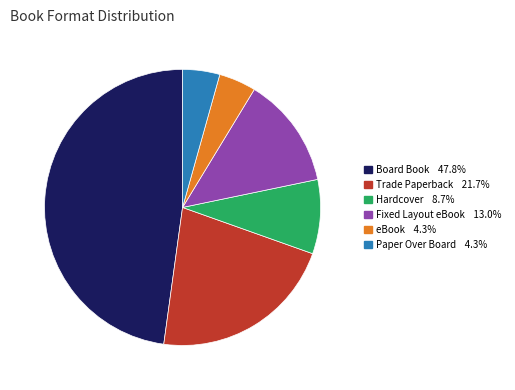

Which has a higher value, Trade Paperback or Hardcover?

Trade Paperback